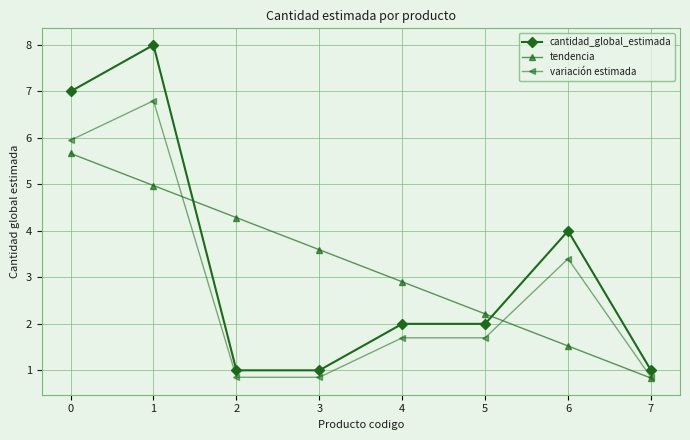

Which series has the largest range (max minus min)?

cantidad_global_estimada